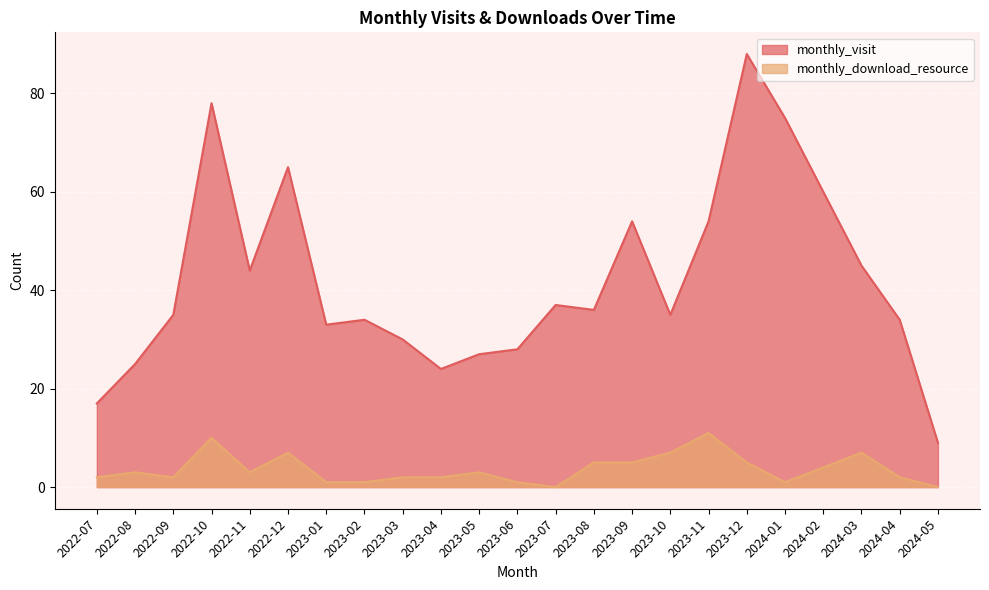

How many distinct data groups are displayed?

2